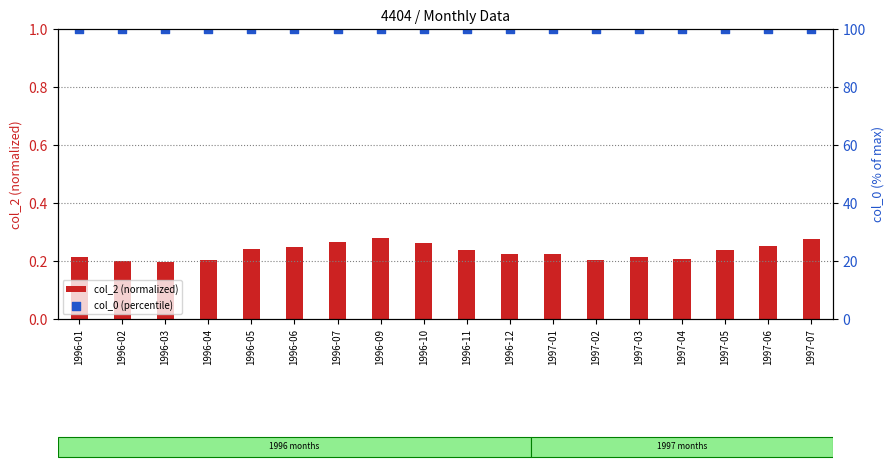

At how many categories does at least one series exceed 78?

18